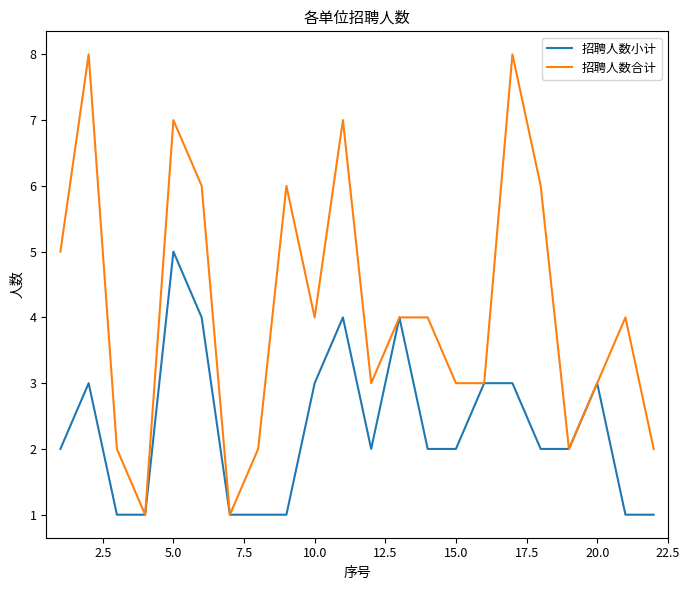

What is the maximum value for 招聘人数合计?

8